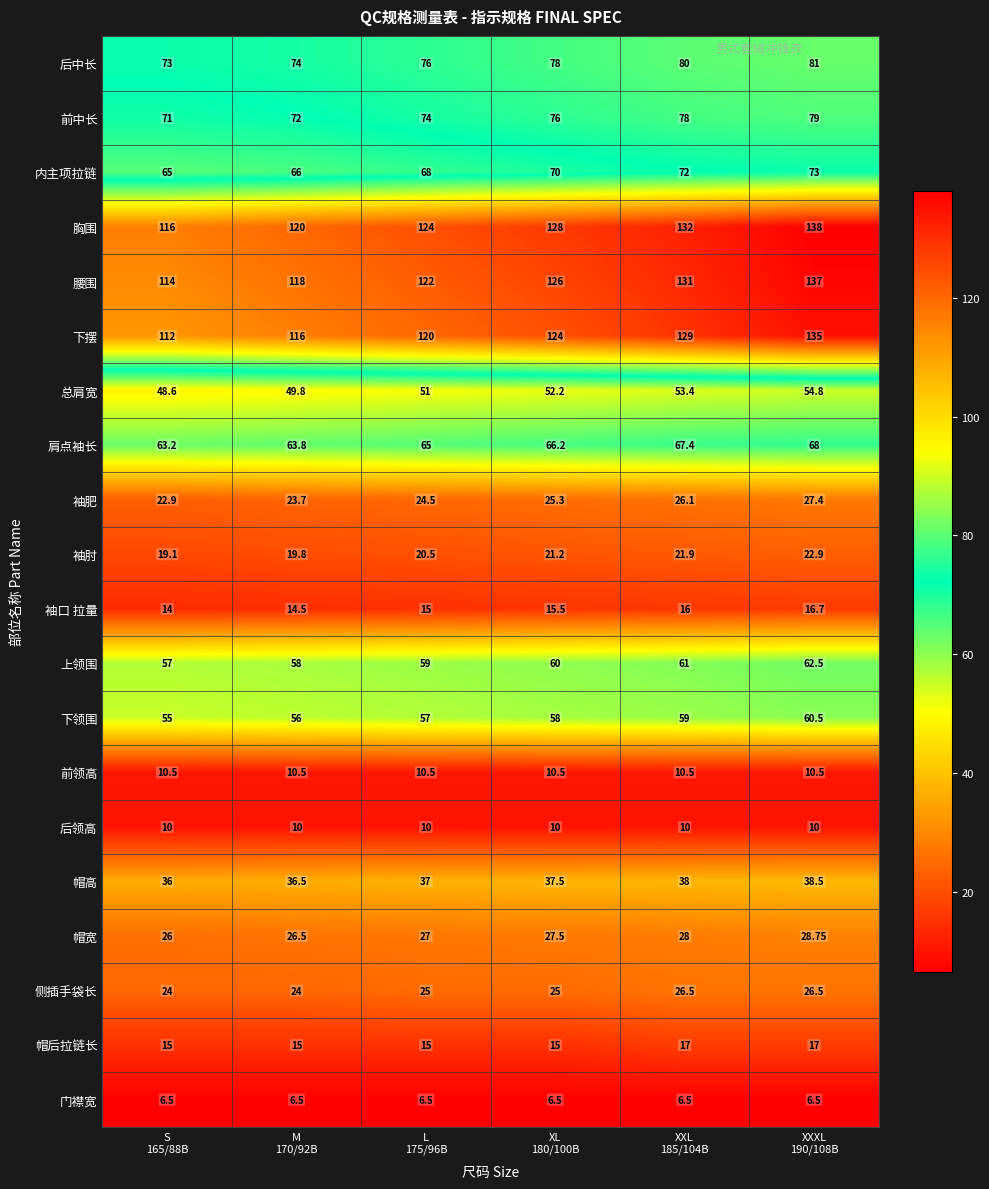

What is the total value across all series at XXL
185/104B?

1063.3